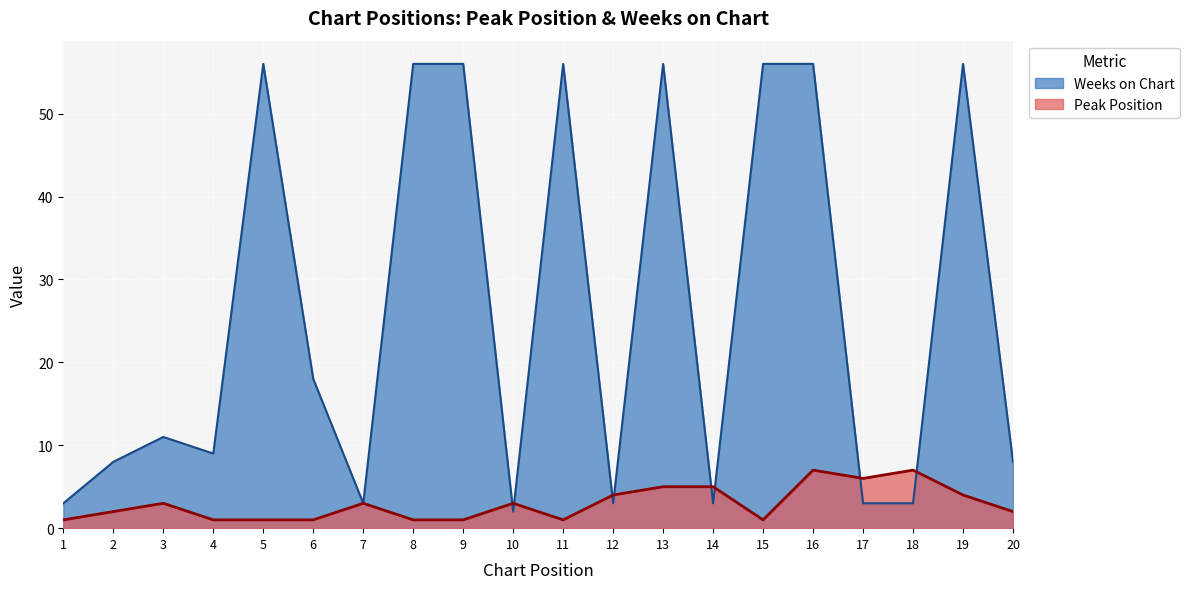

Is the value of Peak Position at 11 greater than the value of Weeks on Chart at 16?

No